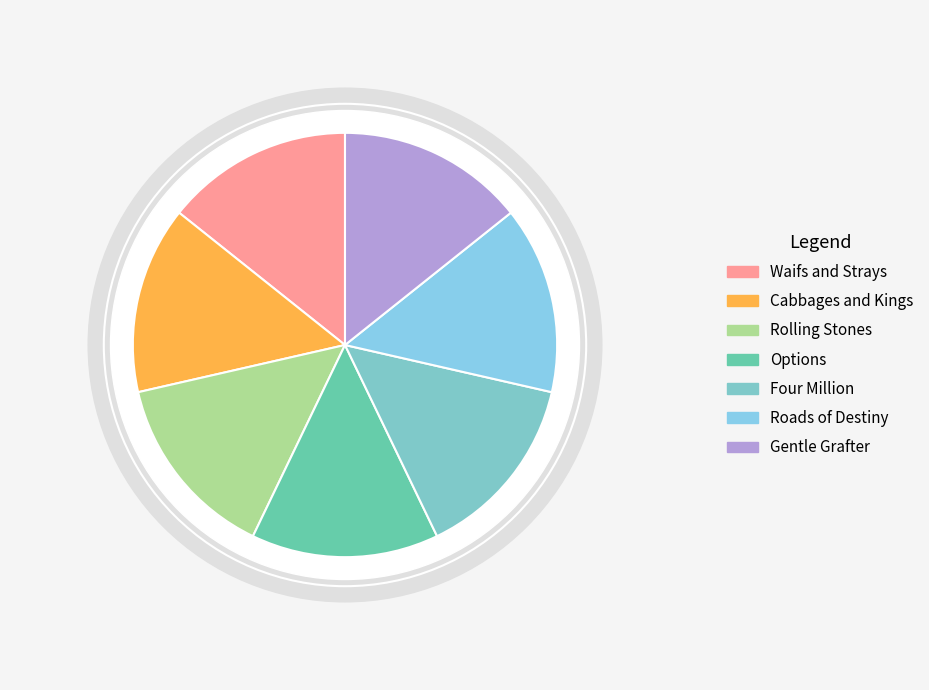

Rank the categories by value from lowest to highest.

Gentle Grafter, Cabbages and Kings, Waifs and Strays, Rolling Stones, Roads of Destiny, Options, Four Million